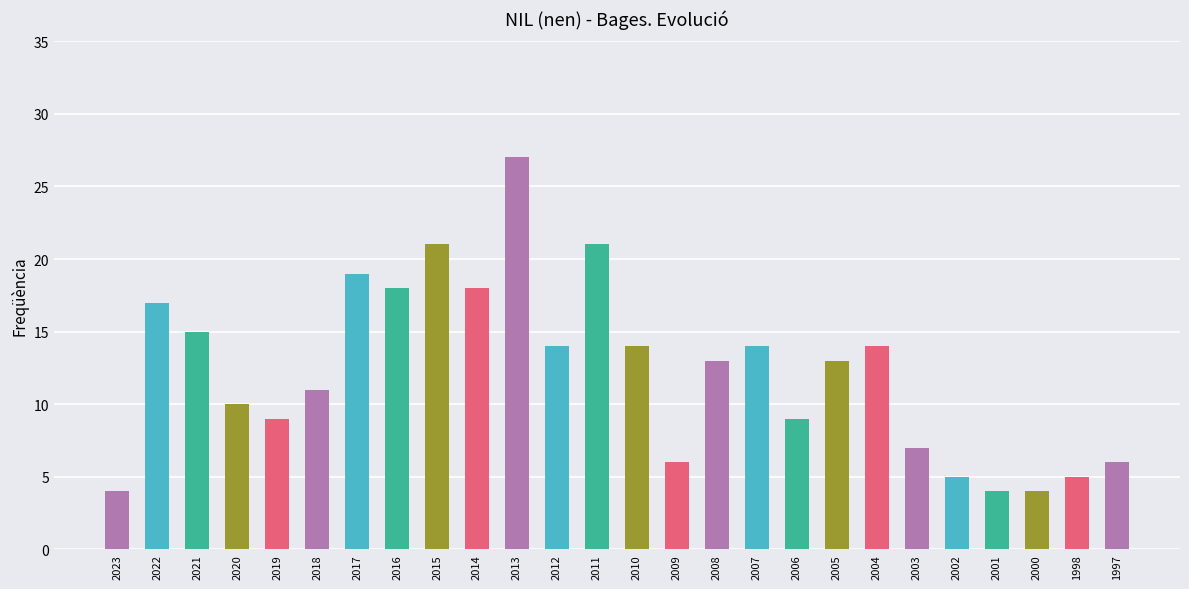

What is the average value?

12